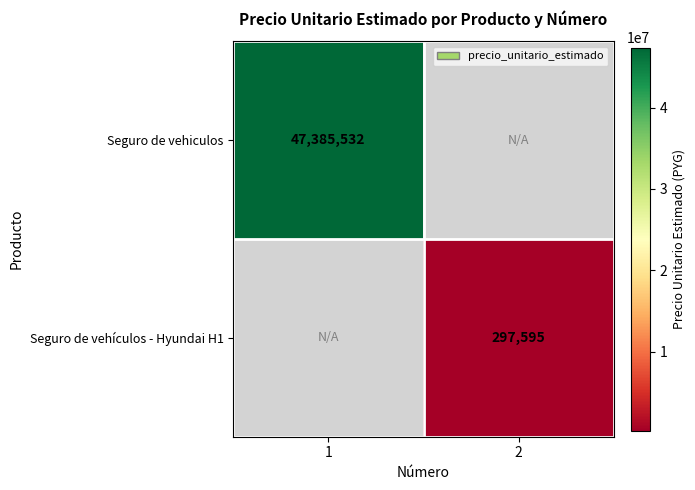

True or false: Seguro de vehículos - Hyundai H1 has a value of 297595 at 2.

True